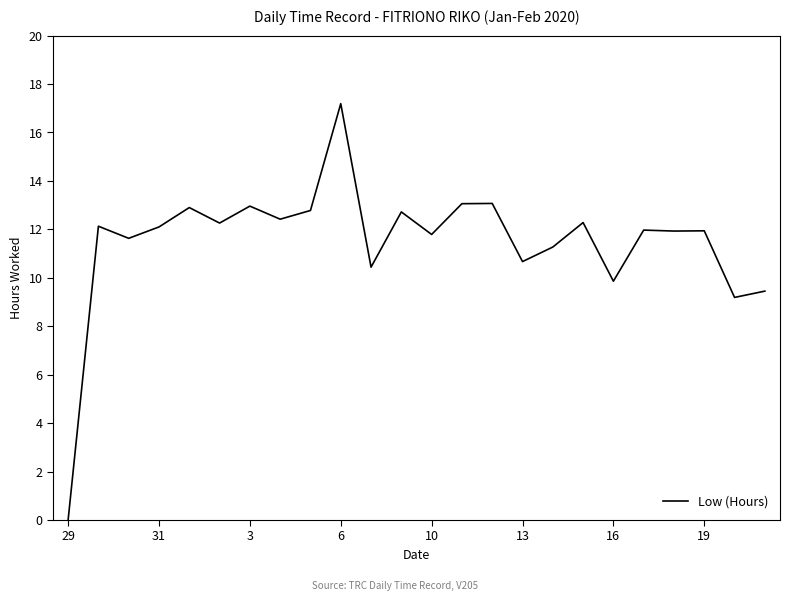

What is the difference between the maximum and minimum values?

17.2